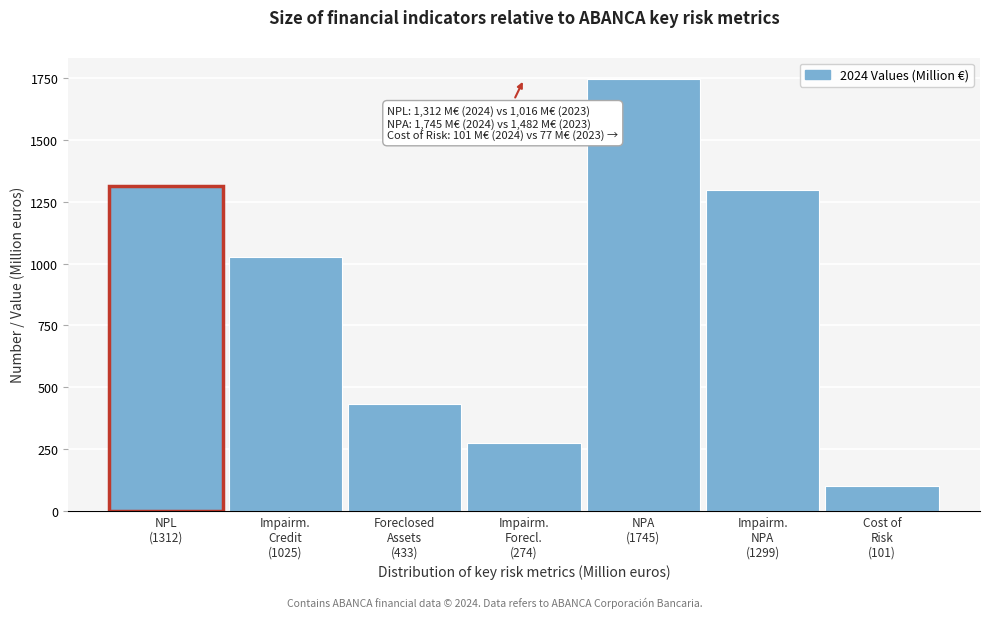

Reading left to right, transcribe all the data shown in this chart.

1312	1025	433	274	1745	1299	101